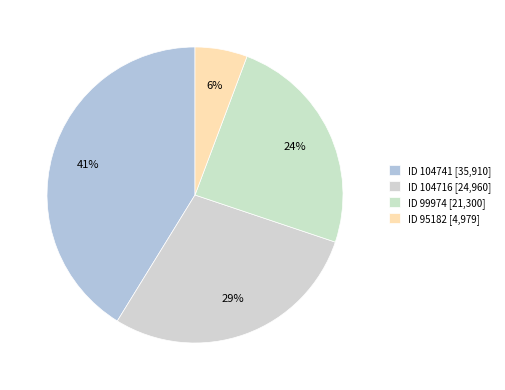

How many slices are in this pie chart?

4